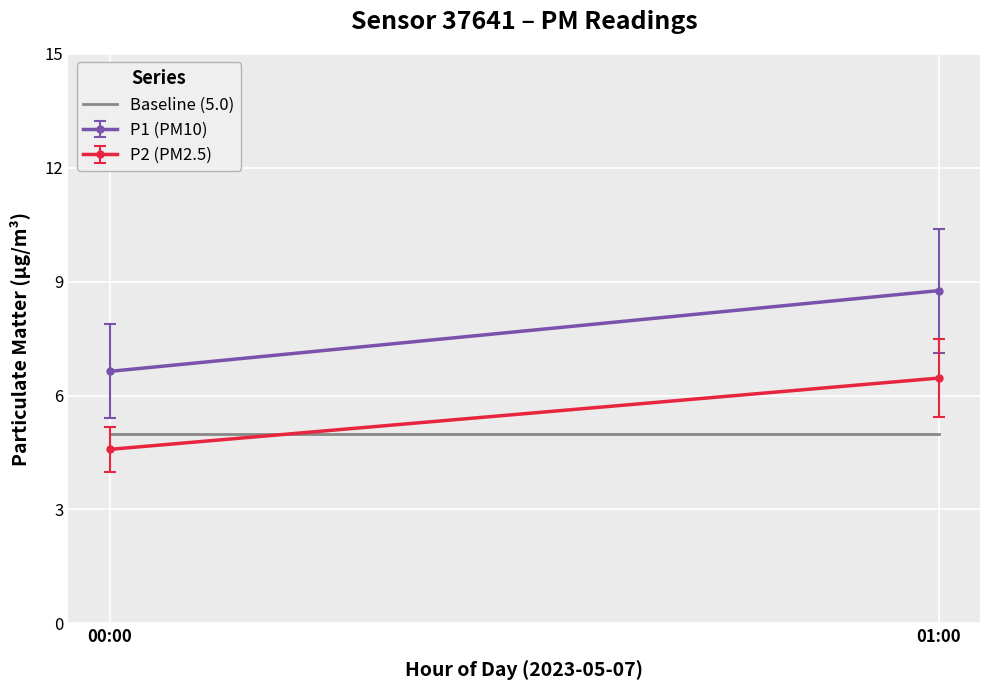

True or false: P2 and P1 intersect in this chart.

False